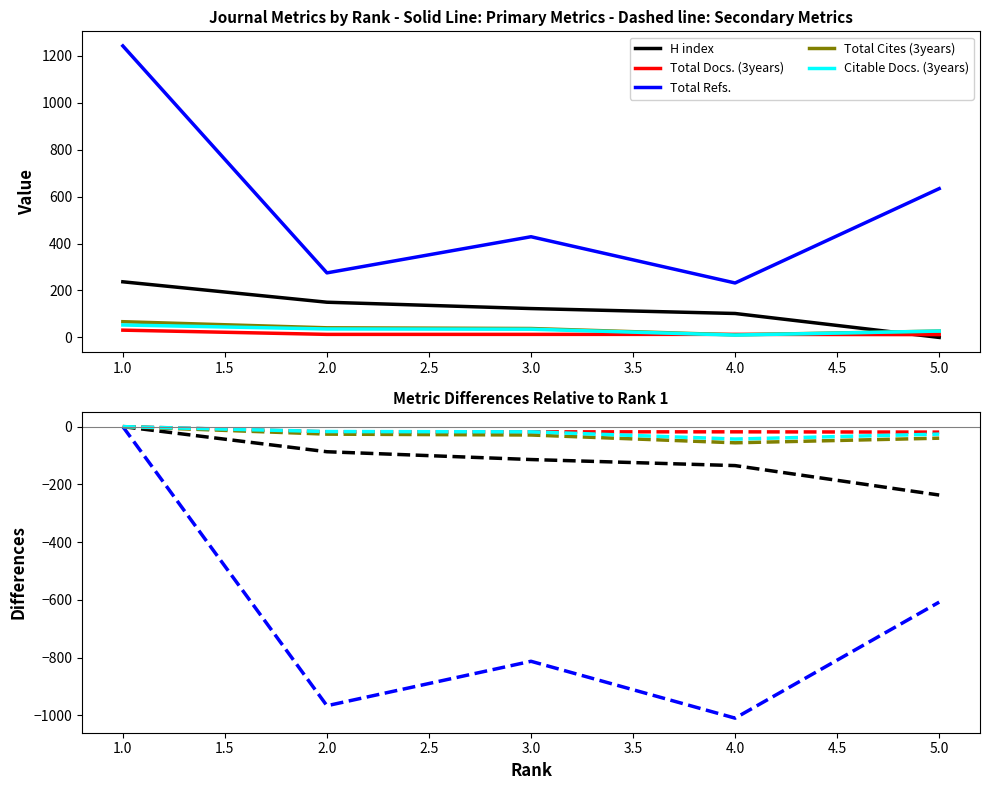

What is the difference between the maximum and minimum values in the H index series?

237